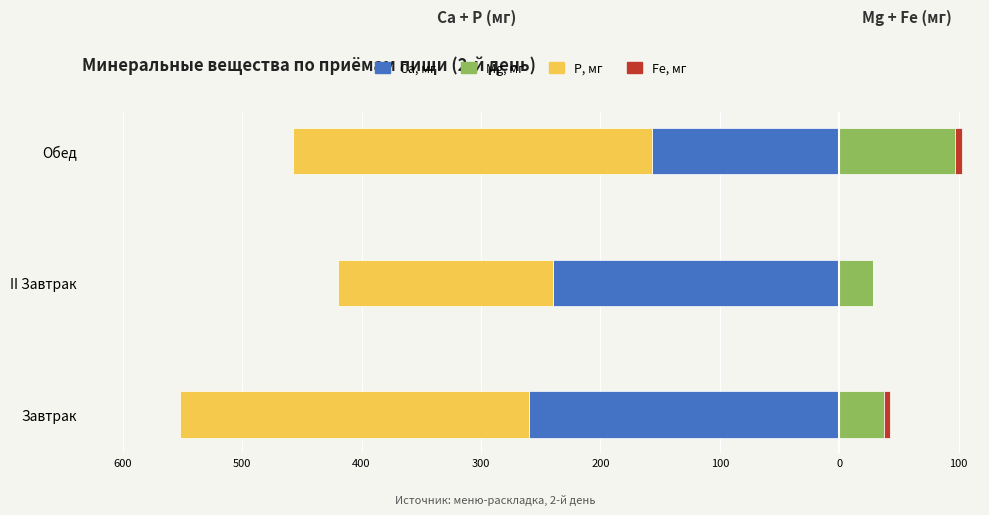

How many series are shown in this chart?

4